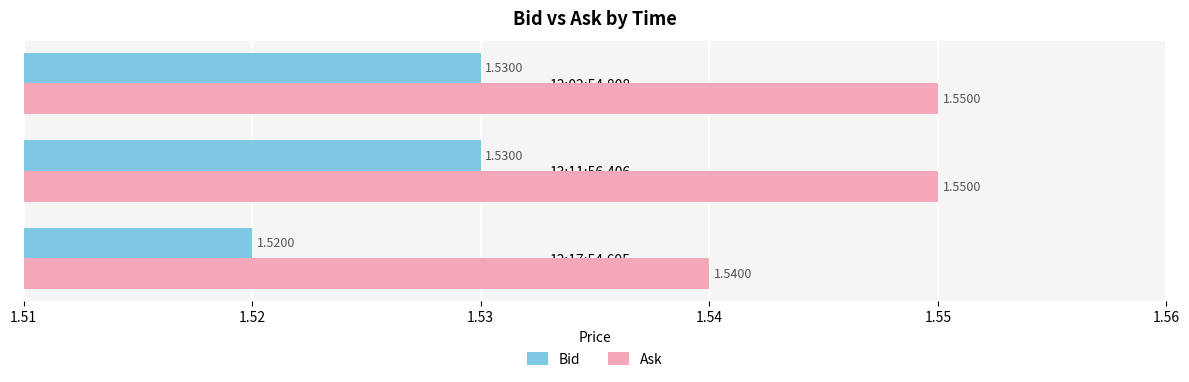

Rank the series at 13:17:54.695 from highest to lowest value.

Ask, Bid